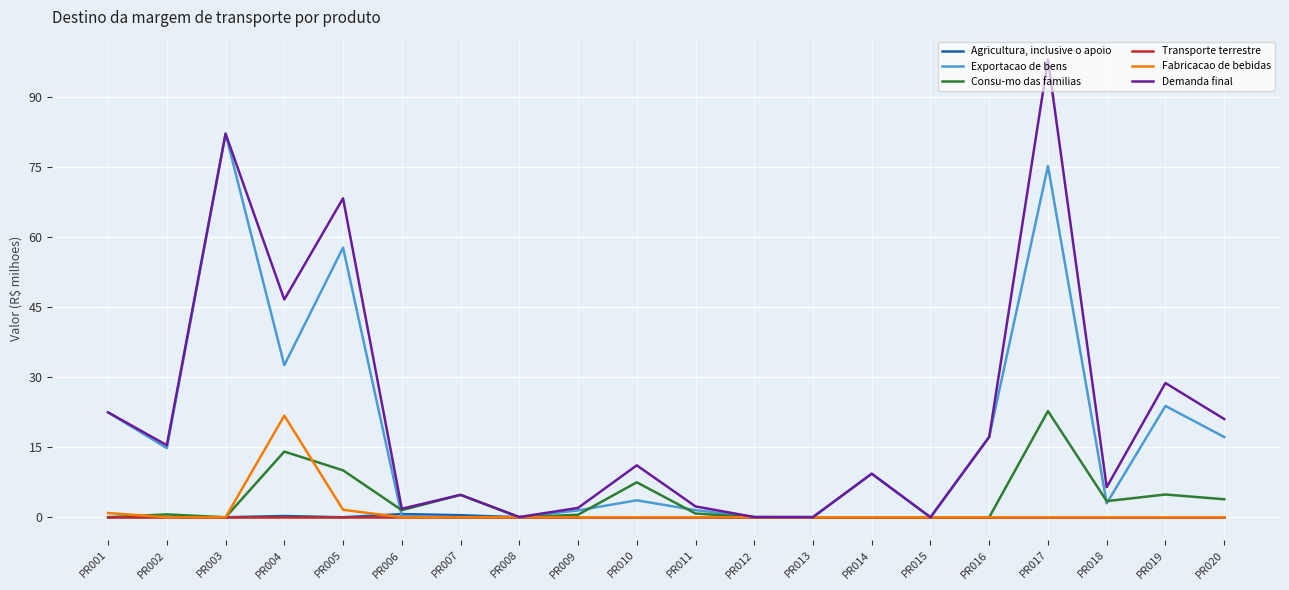

Where is Demanda final nearest to the value 49?

PR004